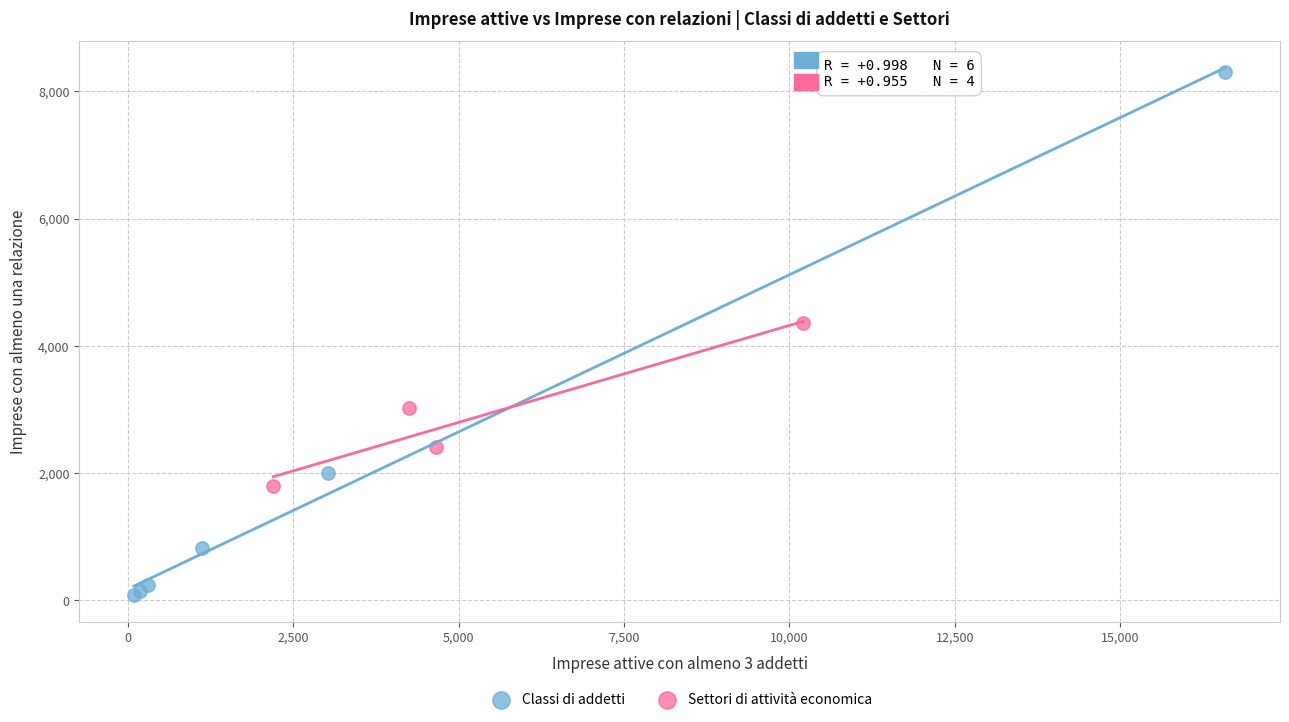

Which series contains the highest Y value?

Classi di addetti